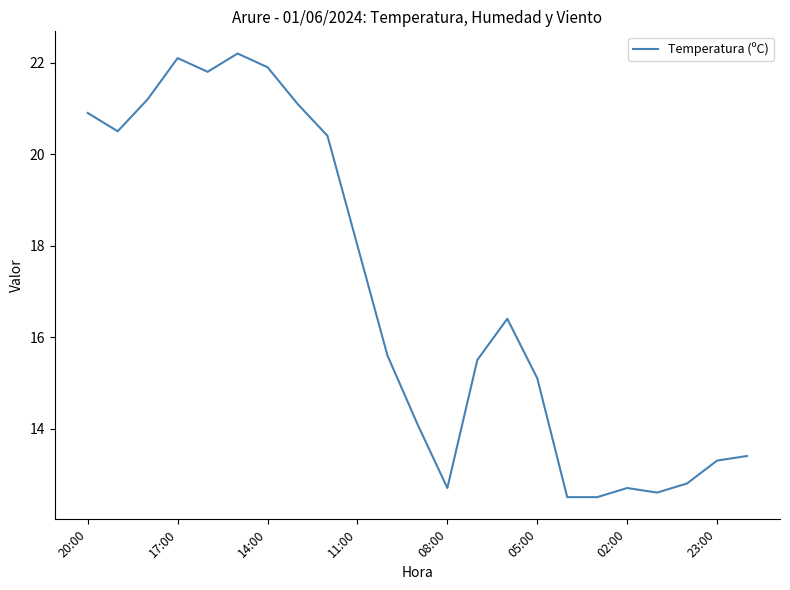

How many values are below 15?

9